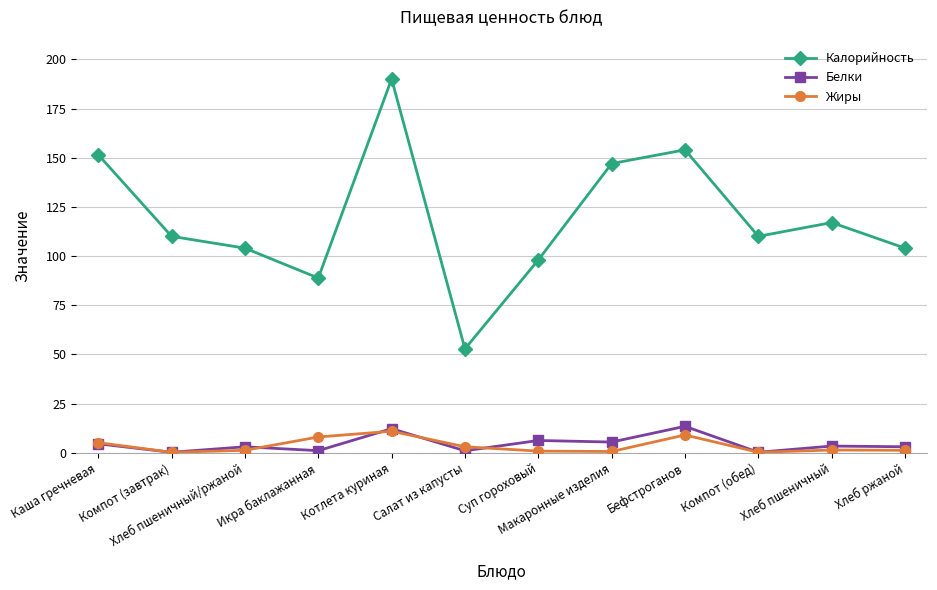

True or false: Жиры and Калорийность cross at least once.

False